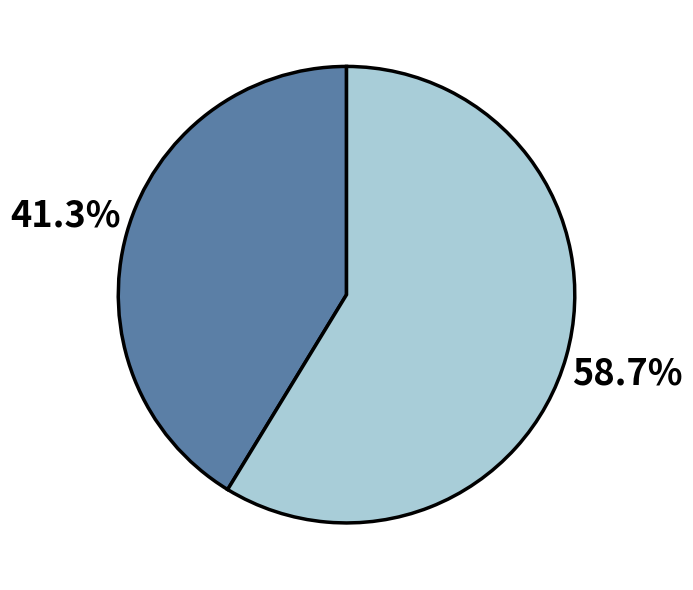

Is there any slice that represents more than half of the pie?

Yes